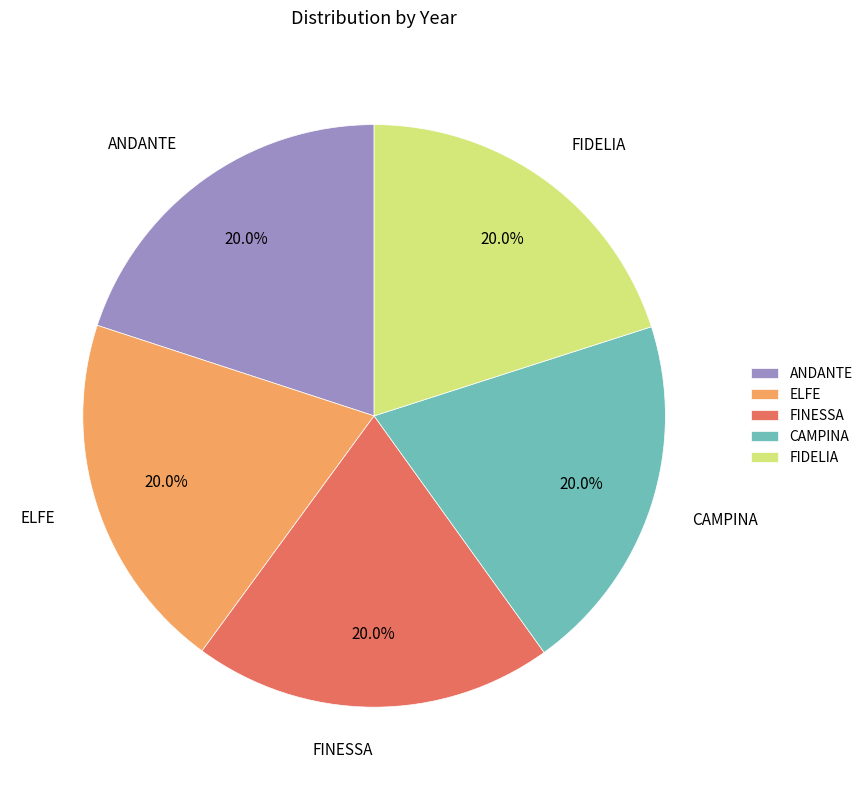

Does any single category account for the majority?

No